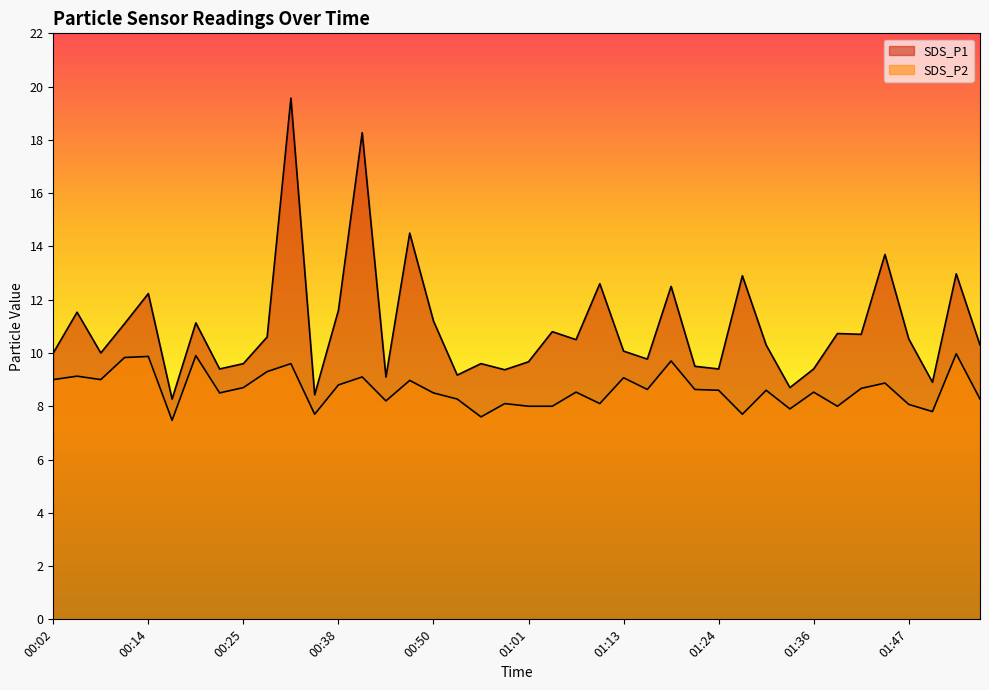

What is the difference between the maximum and second lowest values in the SDS_P2 series?

2.4